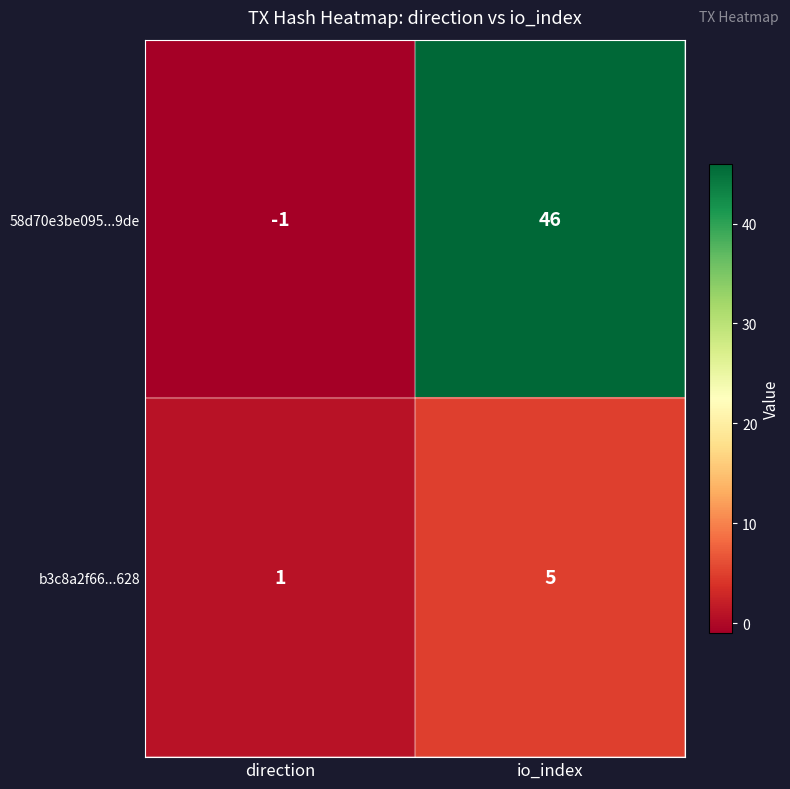

What is the total value across all series at io_index?

51